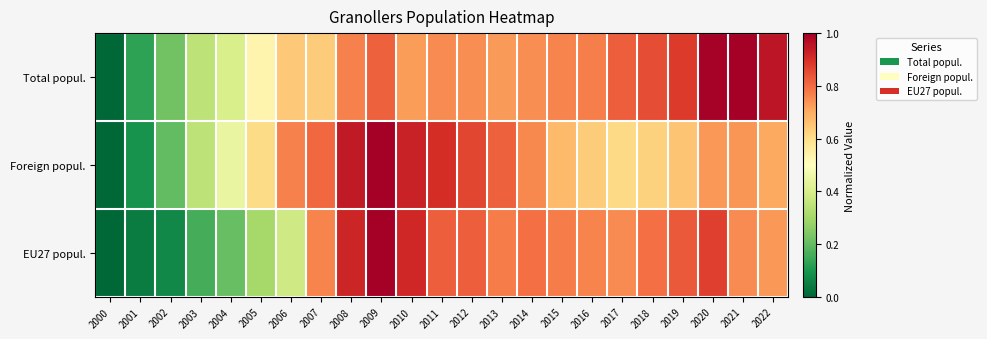

Reading right to left, extract all data points from this chart.

Total popul.: 2022=1.0	2021=1.0	2020=1.0	2019=0.9	2018=0.9	2017=0.8	2016=0.8	2015=0.8	2014=0.7	2013=0.7	2012=0.7	2011=0.8	2010=0.7	2009=0.8	2008=0.8	2007=0.6	2006=0.6	2005=0.5	2004=0.4	2003=0.3	2002=0.2	2001=0.1	2000=0.0
Foreign popul.: 2022=0.7	2021=0.7	2020=0.7	2019=0.7	2018=0.6	2017=0.6	2016=0.6	2015=0.7	2014=0.8	2013=0.8	2012=0.9	2011=0.9	2010=0.9	2009=1.0	2008=0.9	2007=0.8	2006=0.8	2005=0.6	2004=0.4	2003=0.3	2002=0.2	2001=0.1	2000=0.0
EU27 popul.: 2022=0.7	2021=0.8	2020=0.9	2019=0.8	2018=0.8	2017=0.8	2016=0.8	2015=0.8	2014=0.8	2013=0.8	2012=0.8	2011=0.8	2010=0.9	2009=1.0	2008=0.9	2007=0.8	2006=0.4	2005=0.3	2004=0.2	2003=0.2	2002=0.1	2001=0.0	2000=0.0